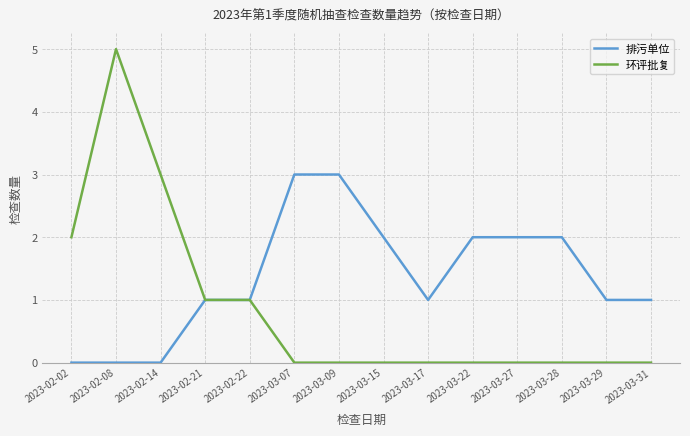

Reading right to left, extract all data points from this chart.

排污单位: 2023-03-31=1	2023-03-29=1	2023-03-28=2	2023-03-27=2	2023-03-22=2	2023-03-17=1	2023-03-15=2	2023-03-09=3	2023-03-07=3	2023-02-22=1	2023-02-21=1	2023-02-14=0	2023-02-08=0	2023-02-02=0
环评批复: 2023-03-31=0	2023-03-29=0	2023-03-28=0	2023-03-27=0	2023-03-22=0	2023-03-17=0	2023-03-15=0	2023-03-09=0	2023-03-07=0	2023-02-22=1	2023-02-21=1	2023-02-14=3	2023-02-08=5	2023-02-02=2